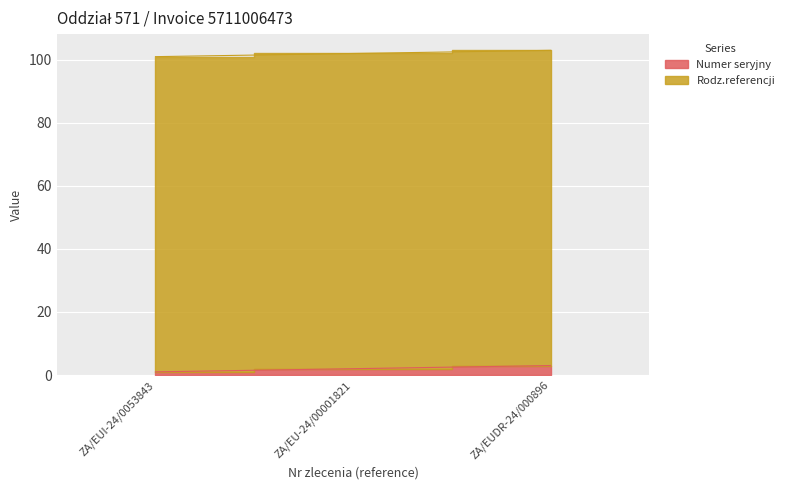

What position from the right is ZA/EUDR-24/000896?

1